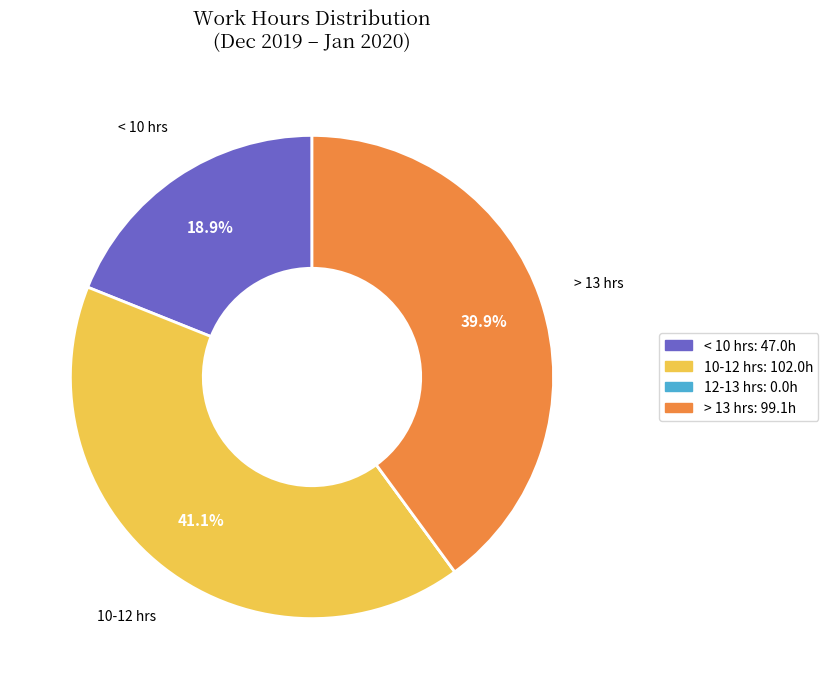

Does any single category account for the majority?

No